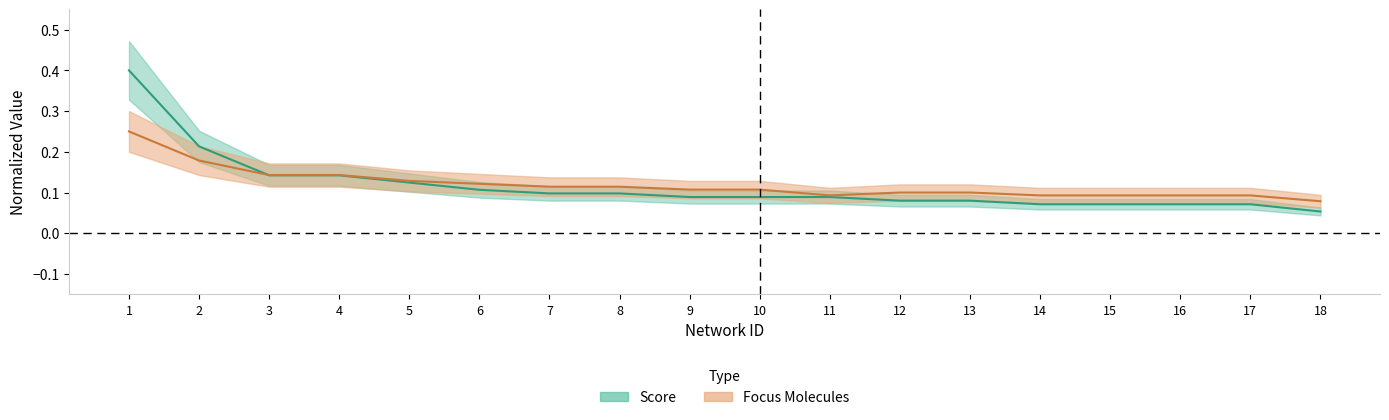

True or false: Focus Molecules and Score cross at least once.

True